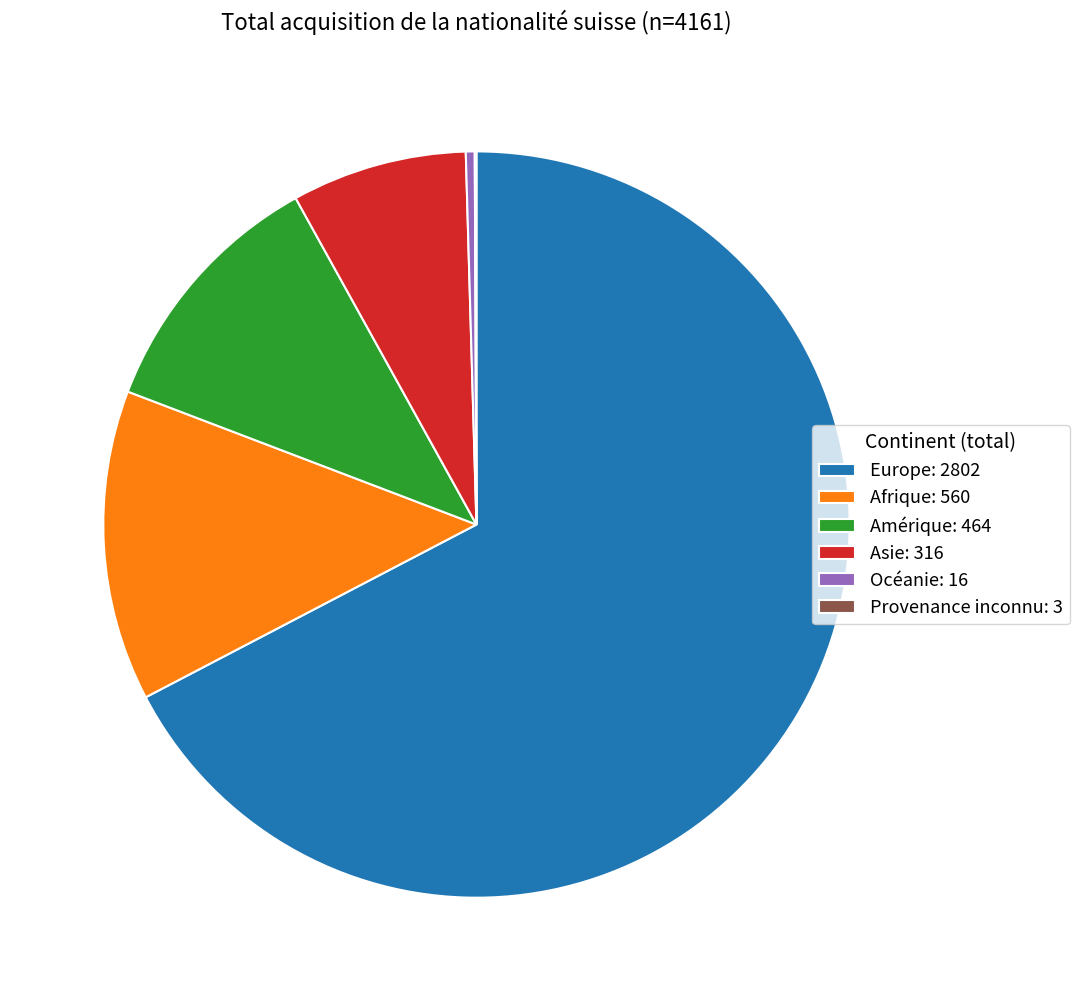

Does any single category account for the majority?

Yes